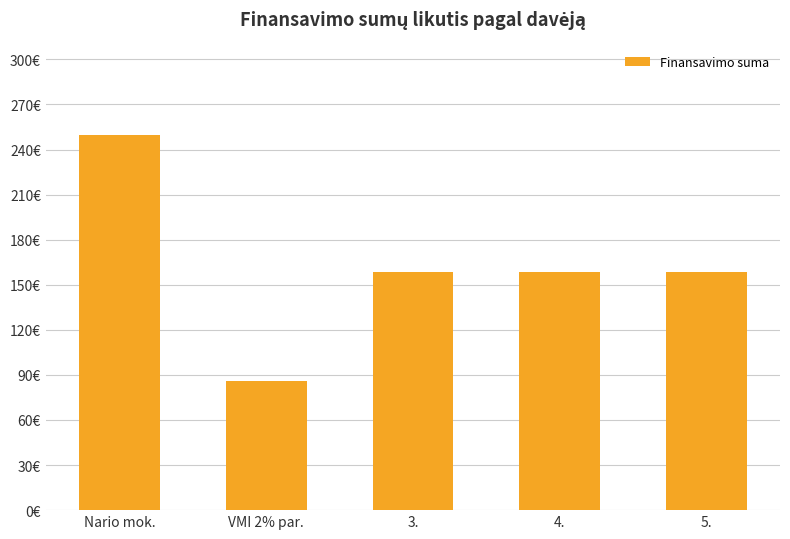

What is the difference between the maximum and minimum values?

163.5